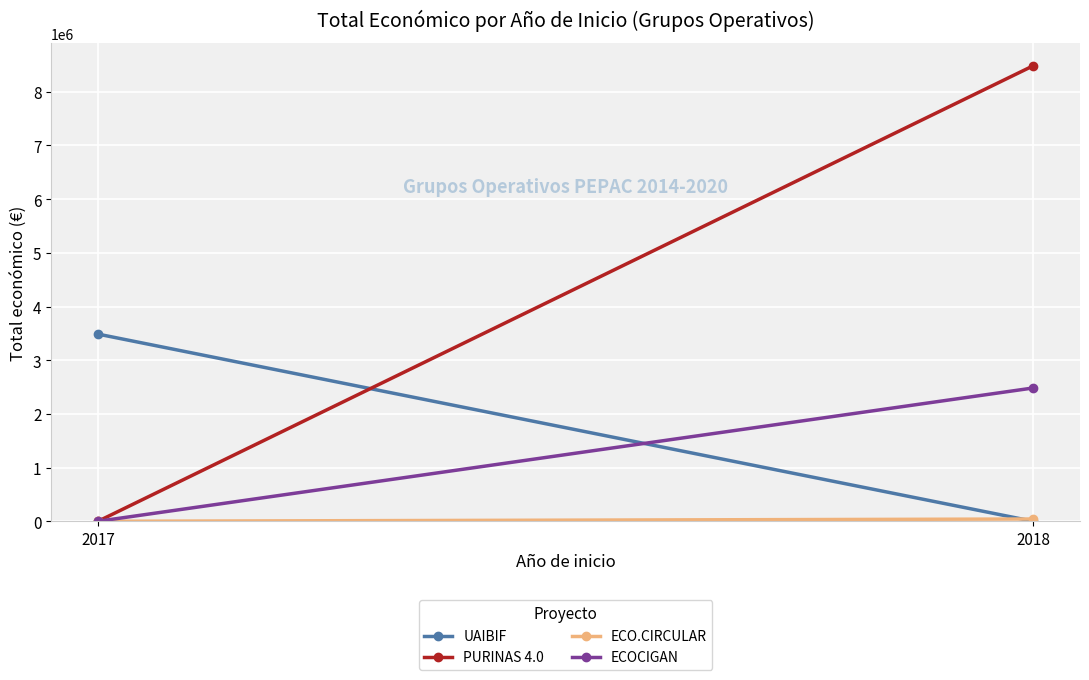

True or false: ECOCIGAN has a value of 3464636 at 2018.

False